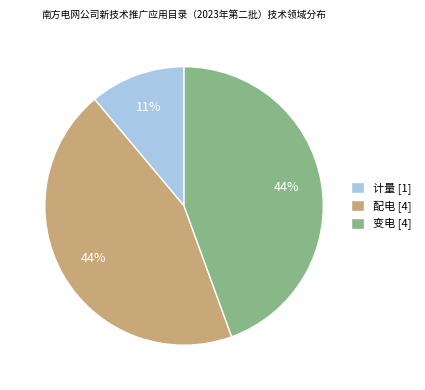

The 计量 [1] slice represents 11% of the pie. True or false?

True